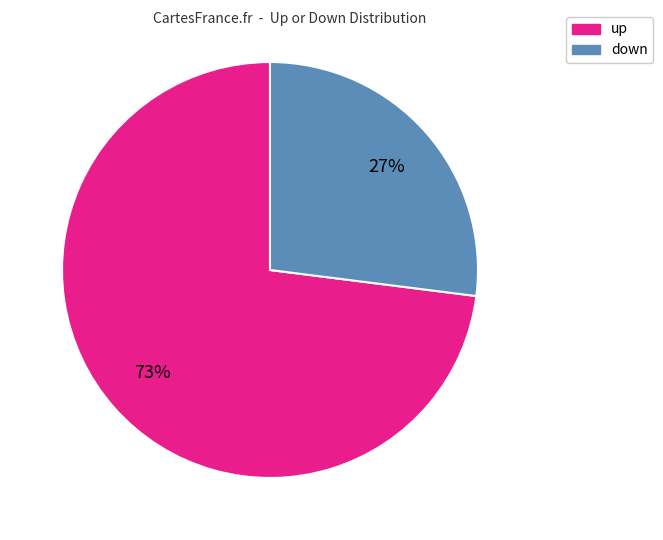

Between up and down, which is larger?

up